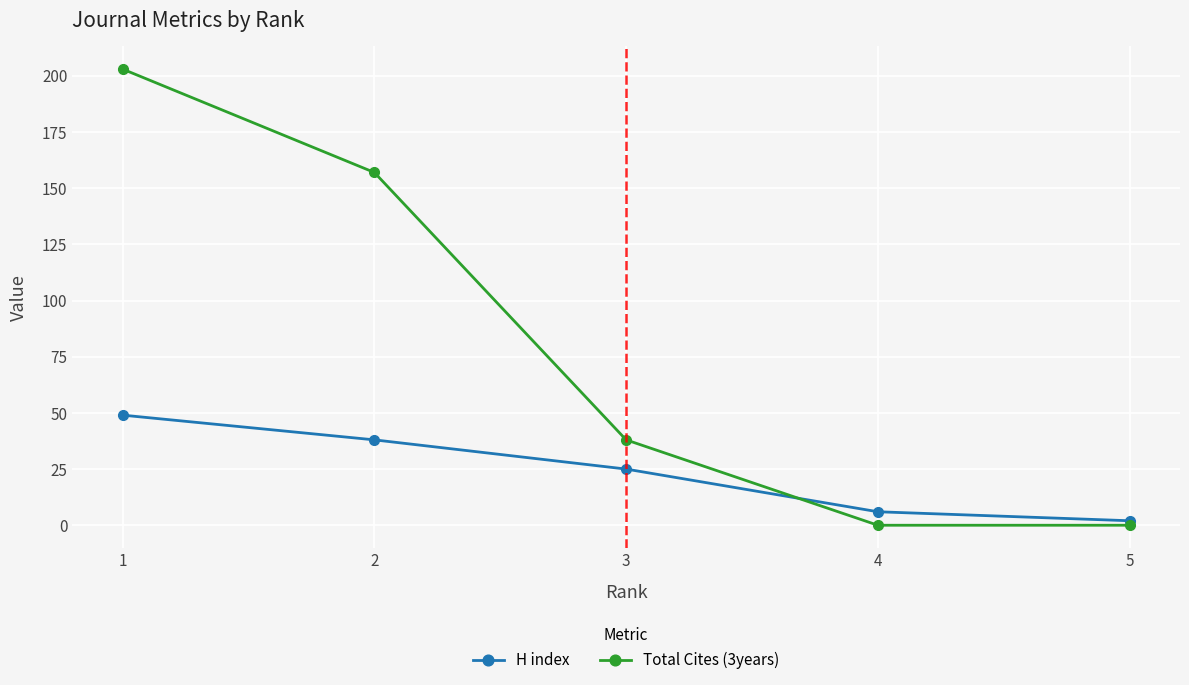

Is the value of Total Cites (3years) at 2 greater than the value of H index at 5?

Yes